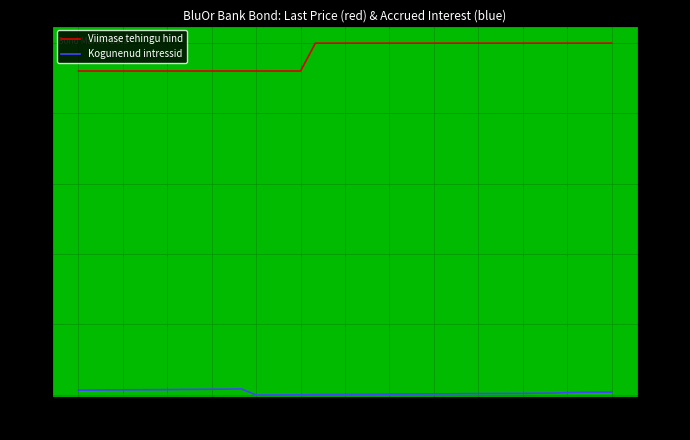

Is it true that Viimase tehingu hind equals 137.9 at 25?

False